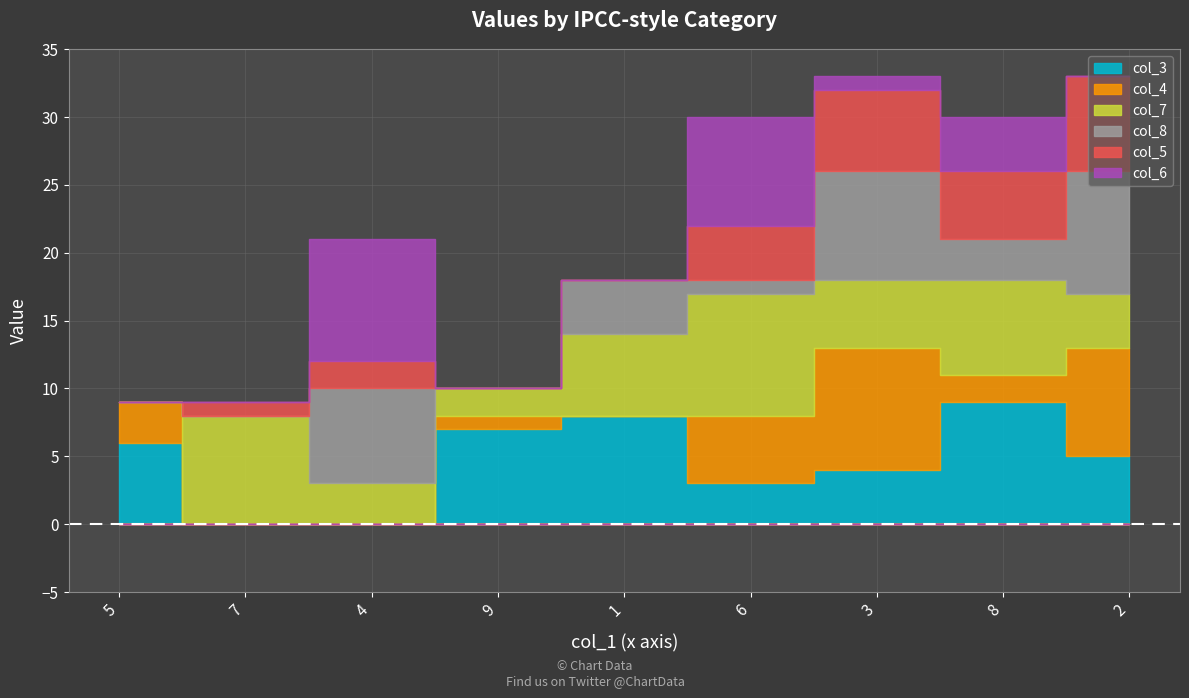

At which category does col_5 reach its first local peak?

4